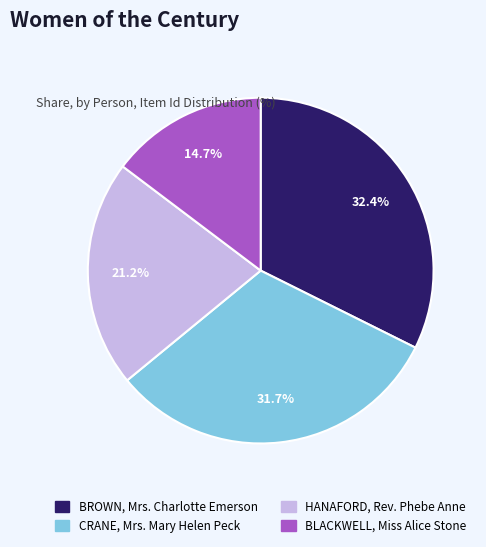

What is the smallest slice in the pie chart?

BLACKWELL, Miss Alice Stone